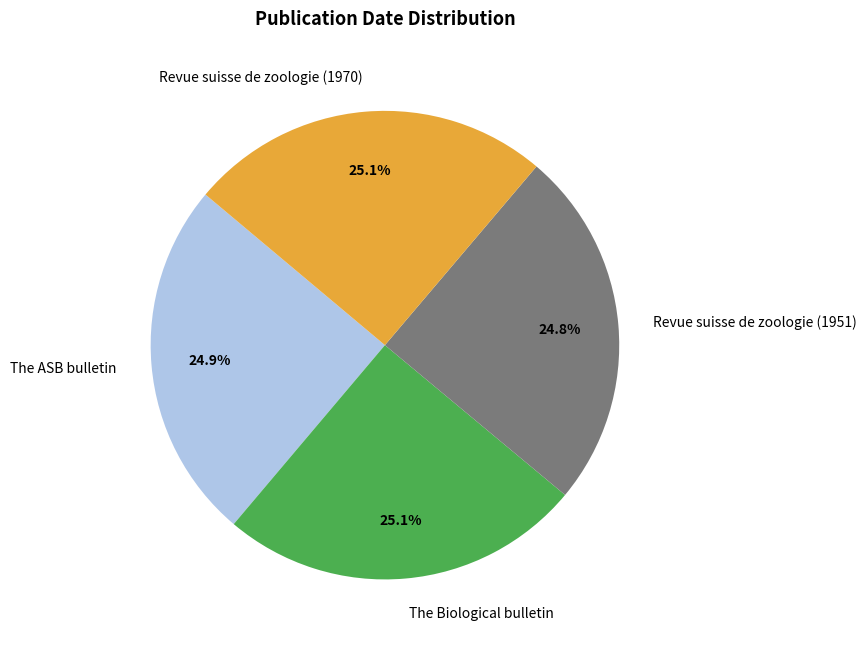

To the nearest percent, what portion does Revue suisse de zoologie (1970) represent?

25%